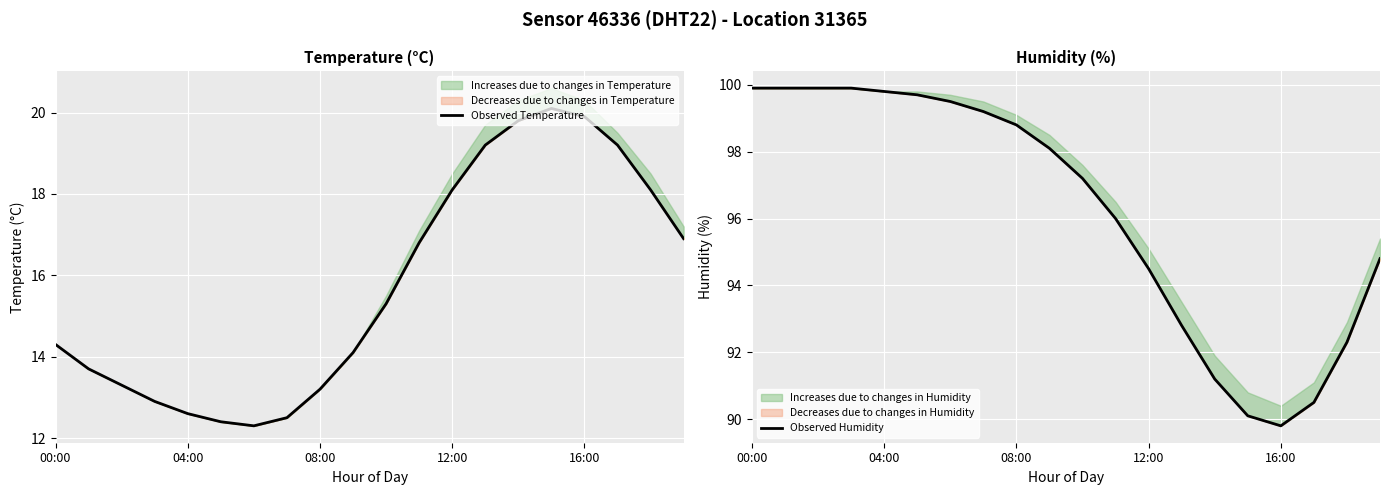

The Observed Humidity series shows 132.8 at 17. True or false?

False